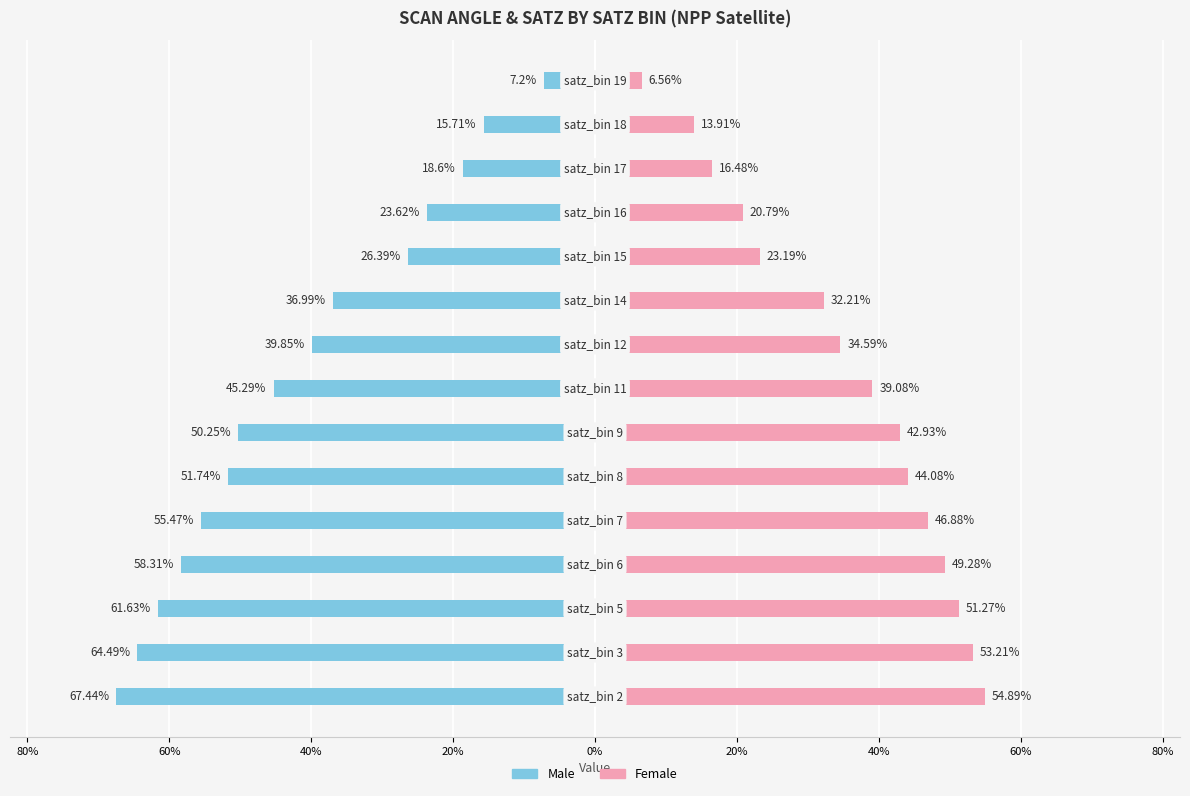

What is the value of the Female bar at the 10th from the left?

32.2